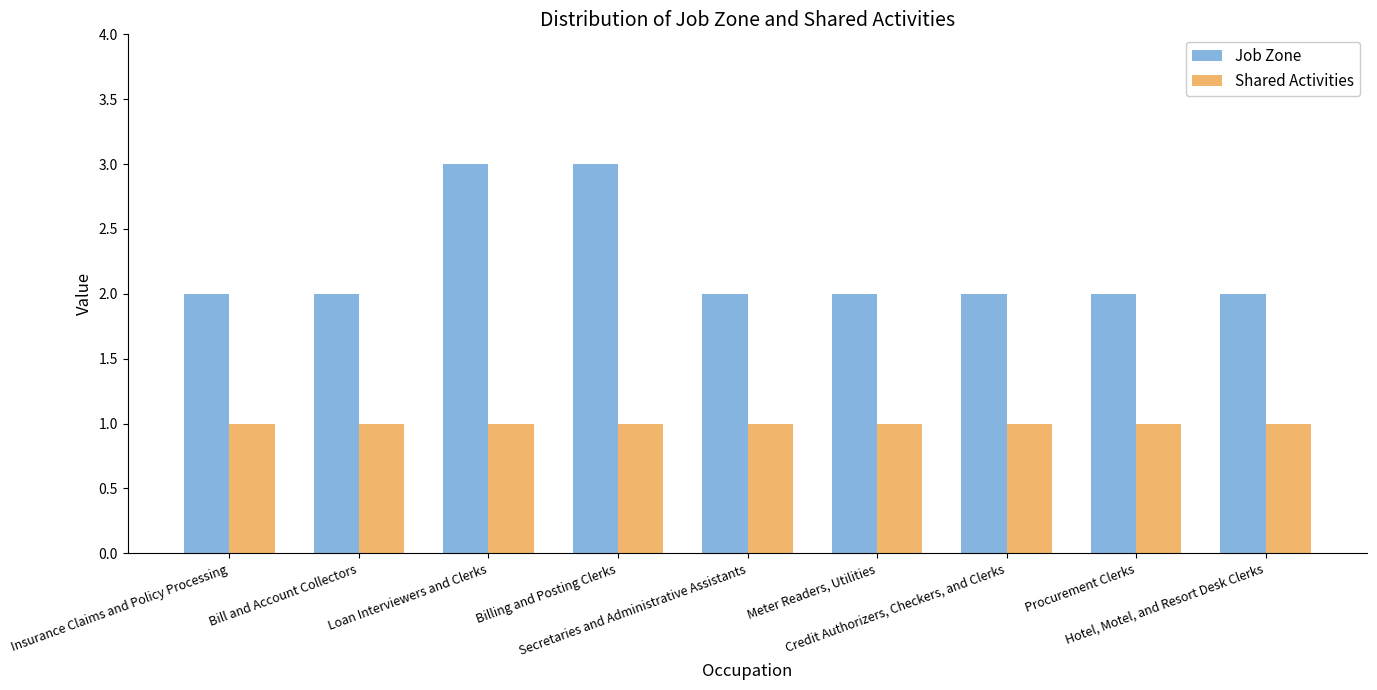

List the series in order of their overall mean, highest first.

Job Zone, Shared Activities